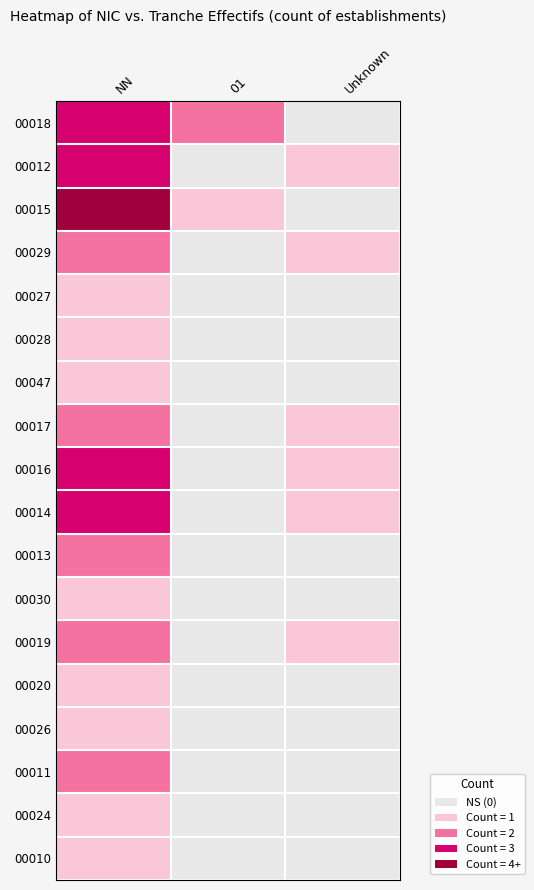

How many series are shown in this chart?

18